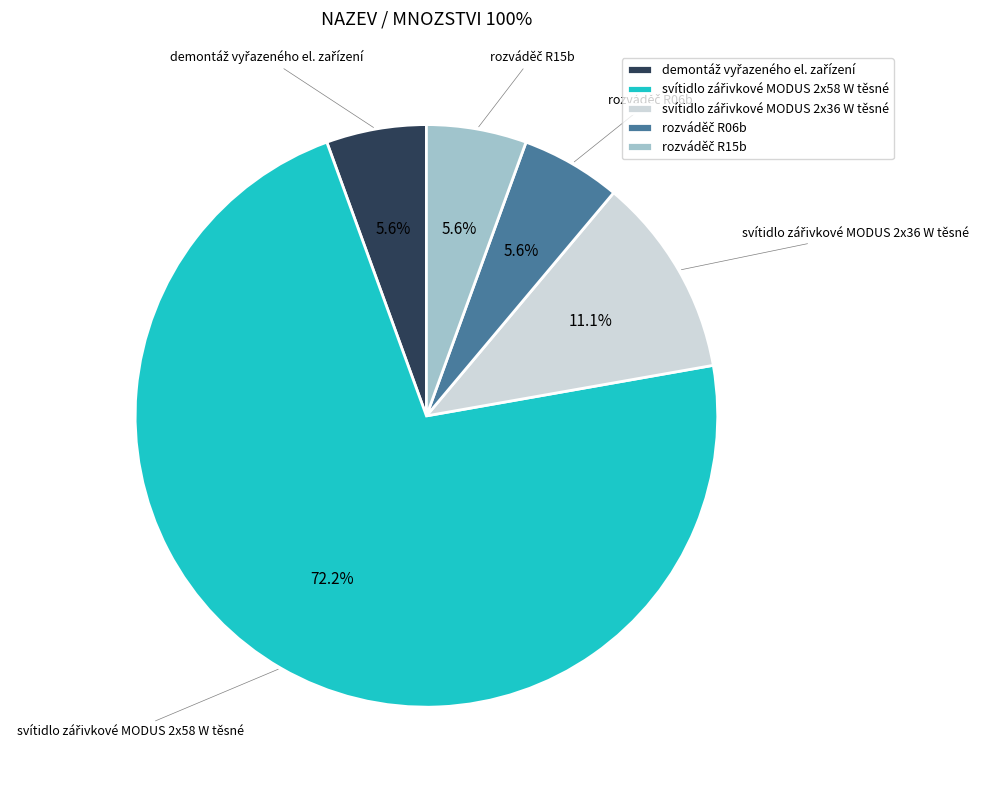

How many slices are in this pie chart?

5